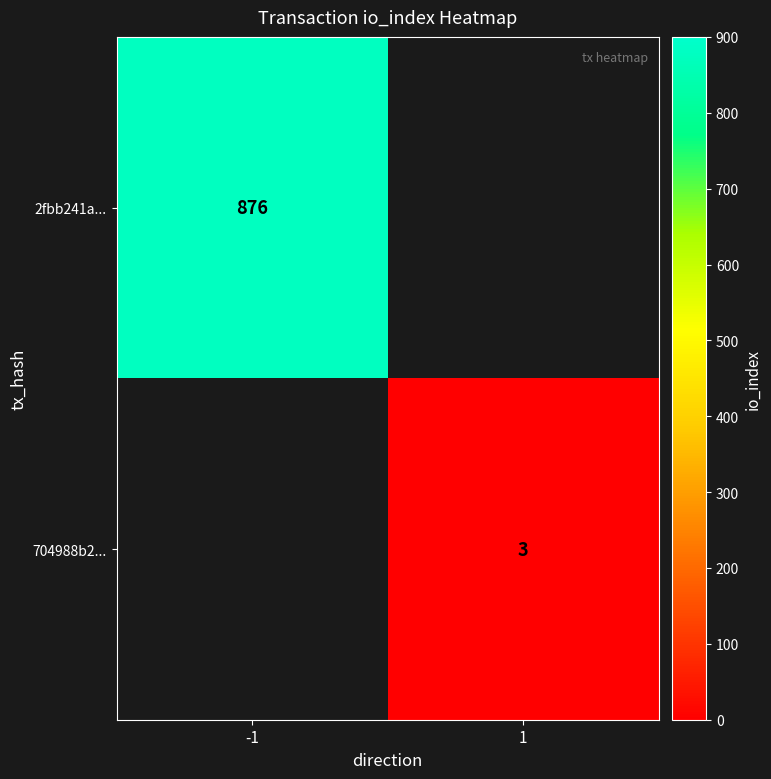

True or false: 2fbb241a... has a value of 365.2 at -1.

False